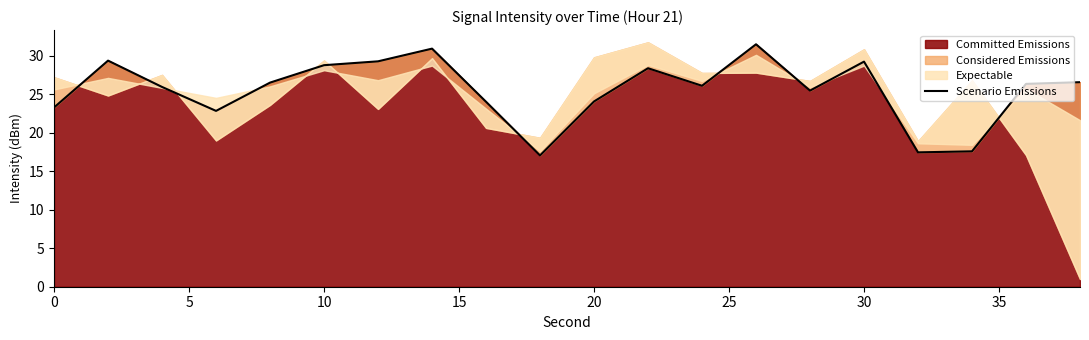

What is the minimum value for Committed Emissions?

17.1